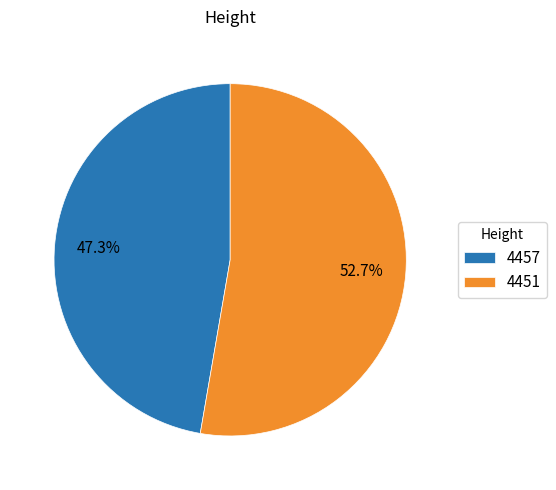

How many segments does this pie chart have?

2